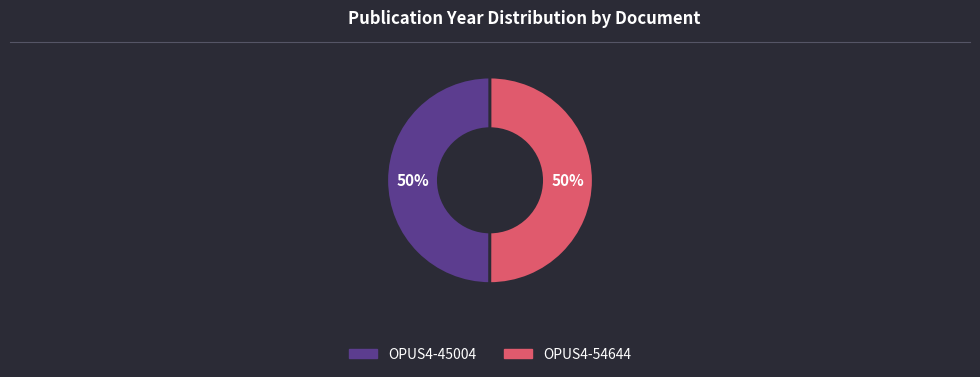

To the nearest percent, what percentage of the pie is OPUS4-54644?

50%